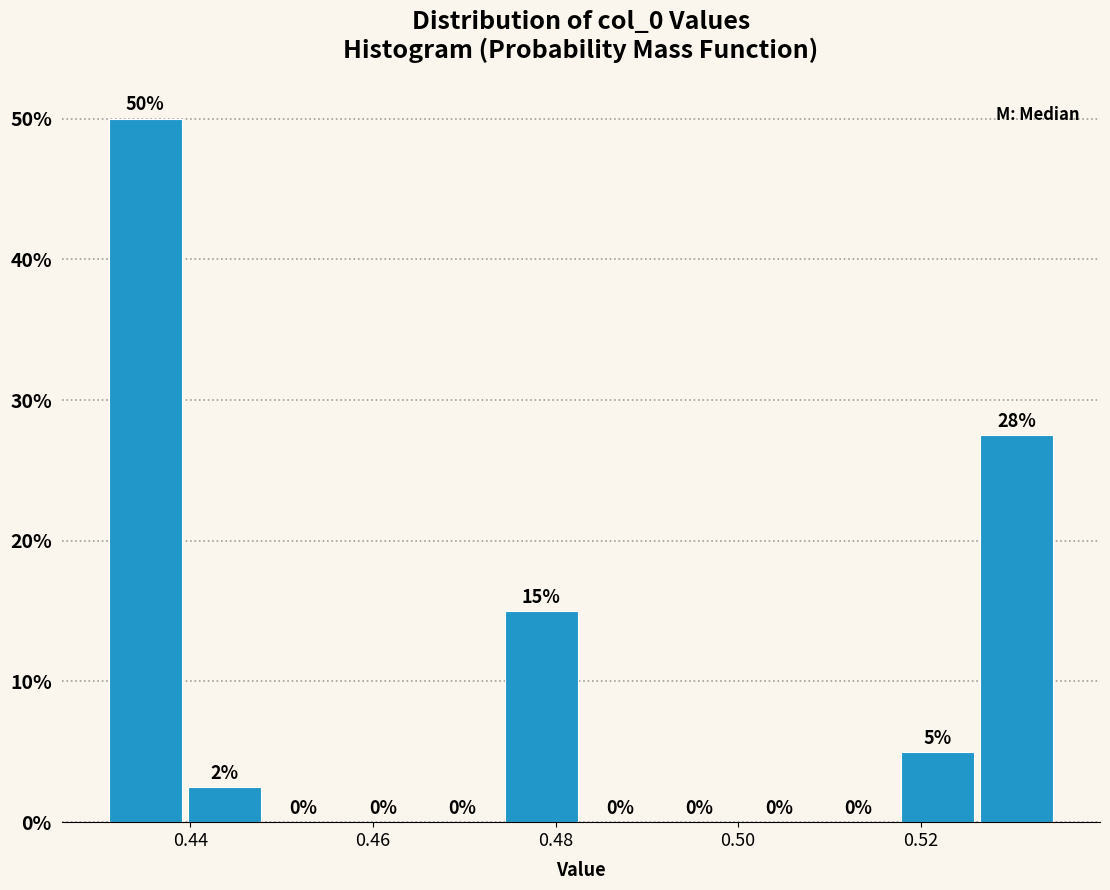

Over which range of the x-axis is the bar tallest?

0.432 to 0.440